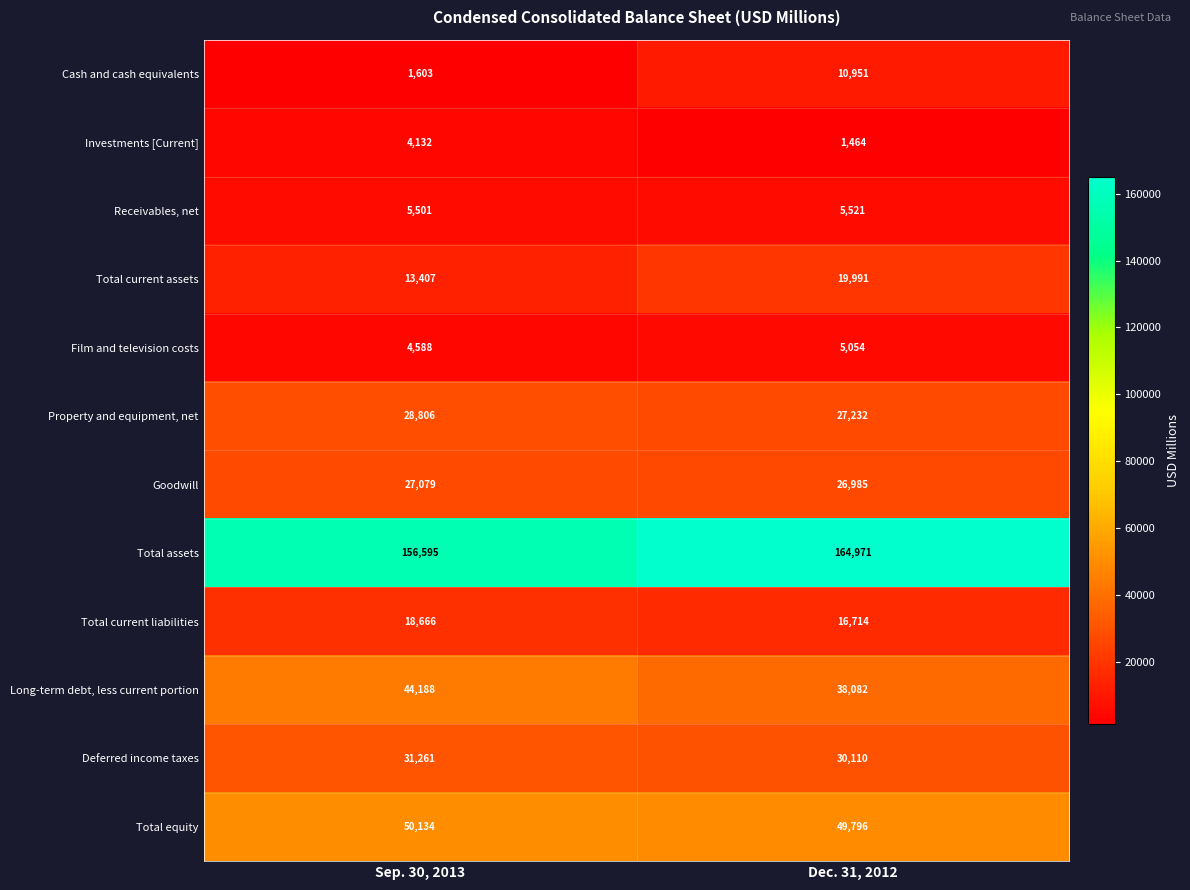

Between Sep. 30, 2013 and Dec. 31, 2012, which series saw the biggest shift?

Cash and cash equivalents